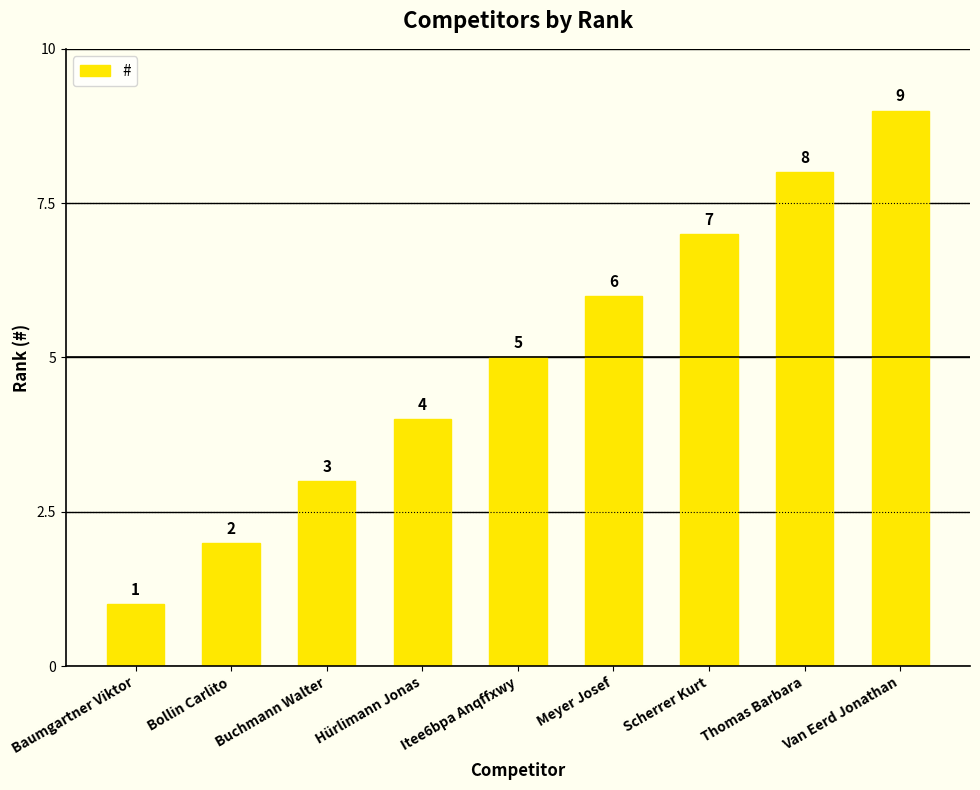

How many values are below 5?

4